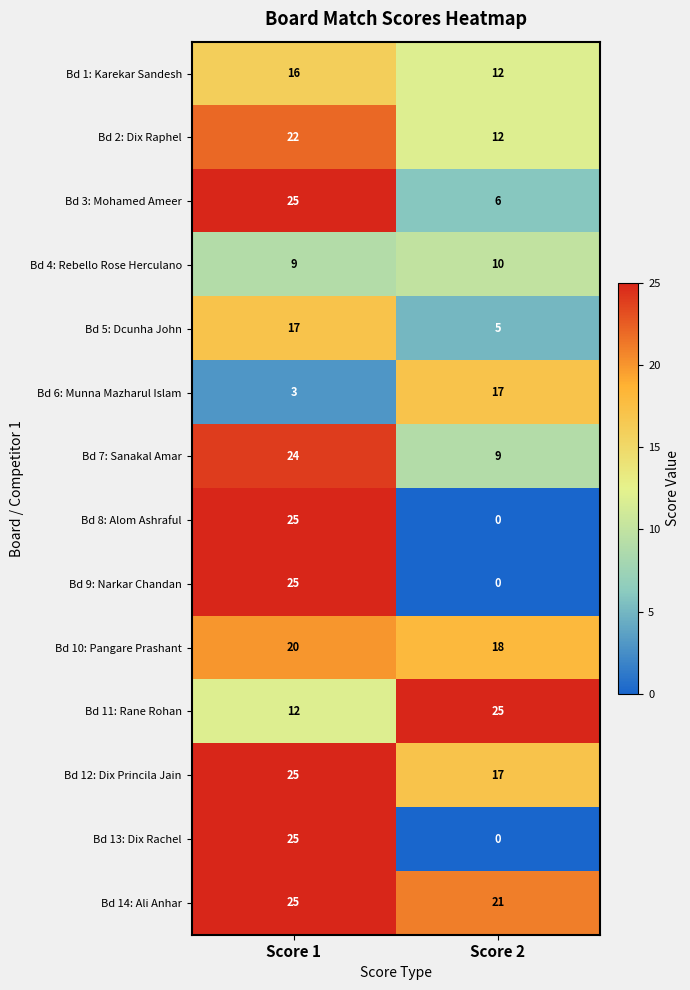

What is the sum of all Bd 8: Alom Ashraful values?

25